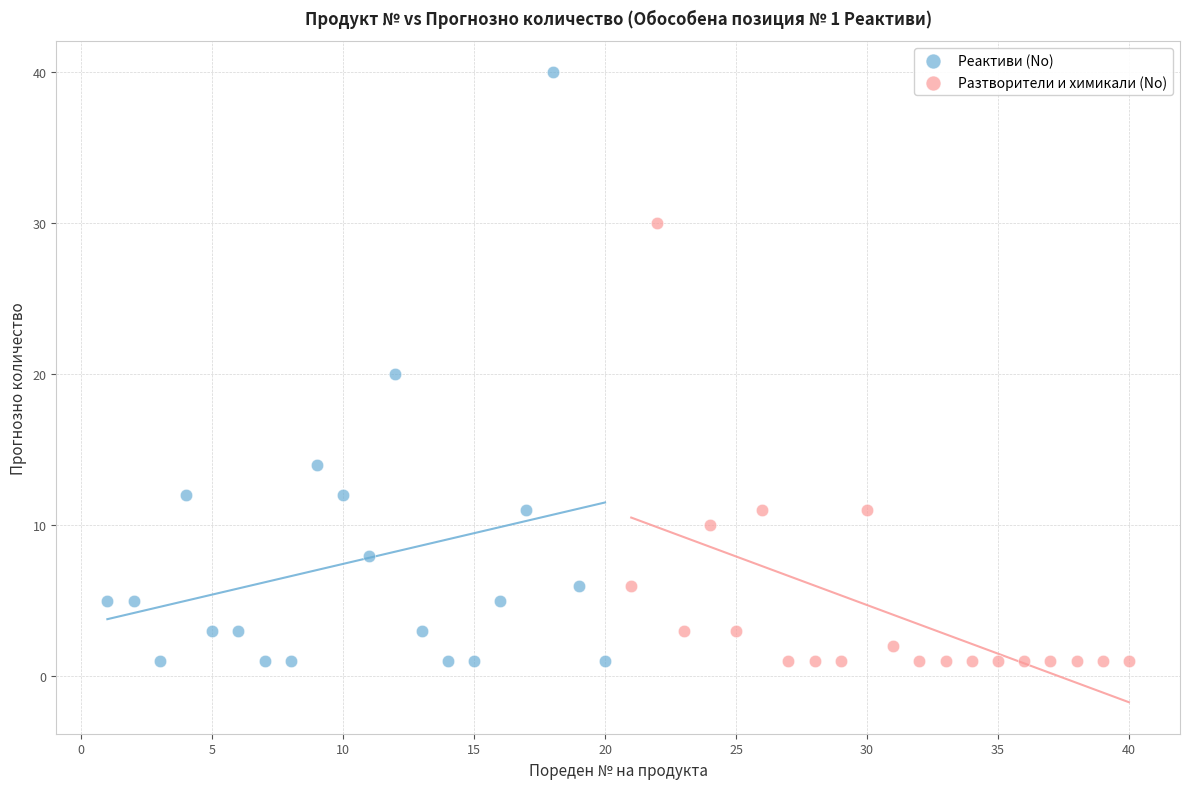

Which series has the widest spread of Y values?

Реактиви (No)